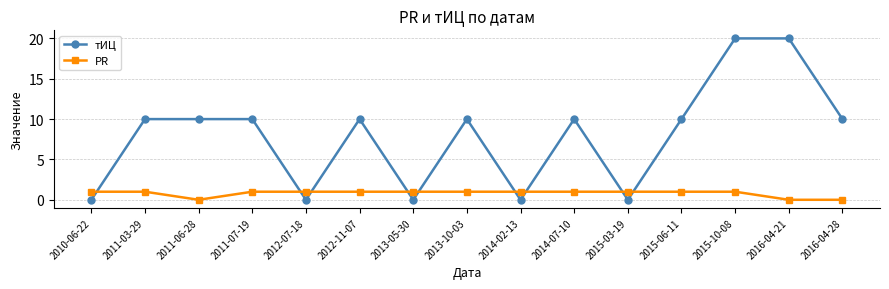

Which series ends up on top after the final intersection of PR and тИЦ?

тИЦ